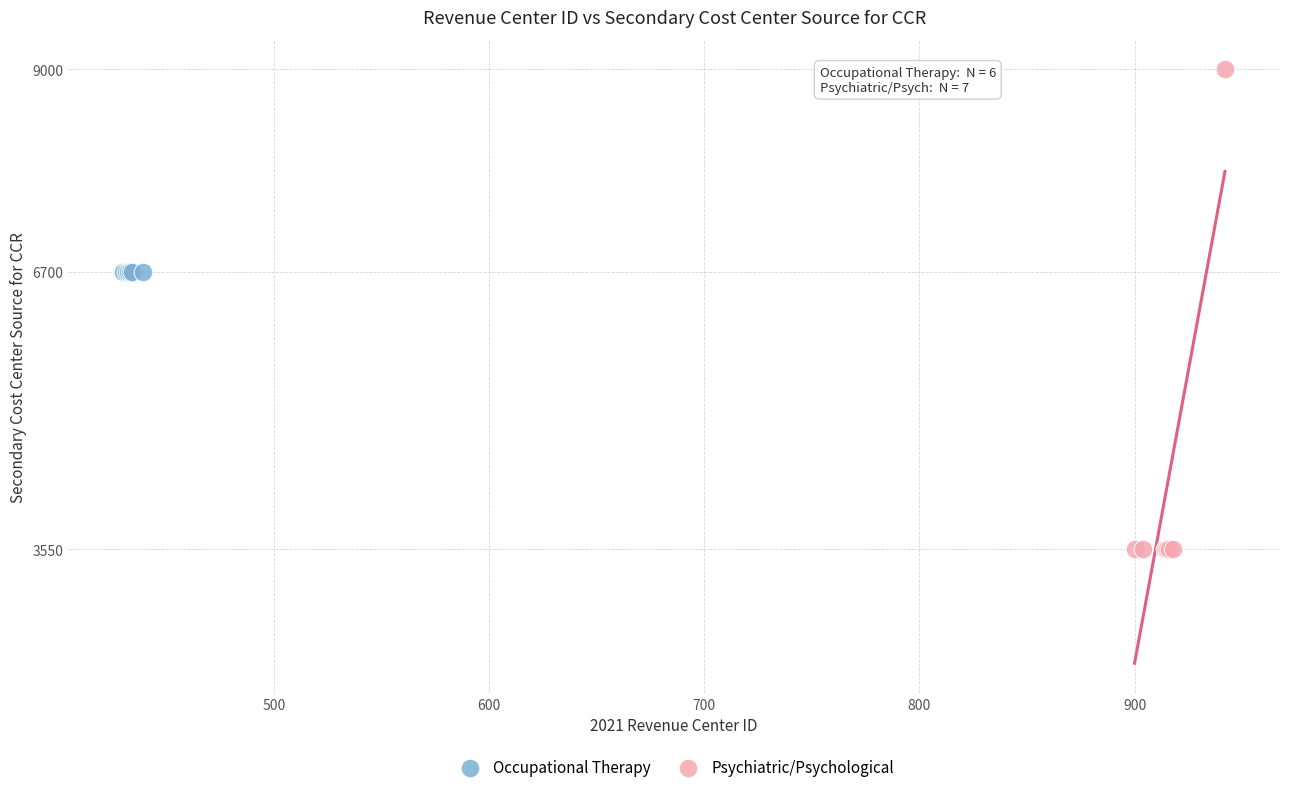

Which series reaches the maximum Y coordinate?

Psychiatric/Psychological